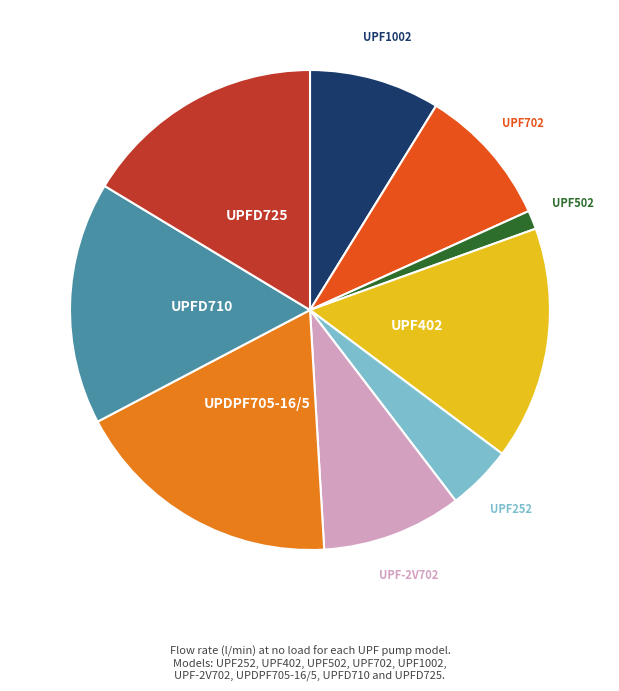

Is there a majority slice in this chart?

No